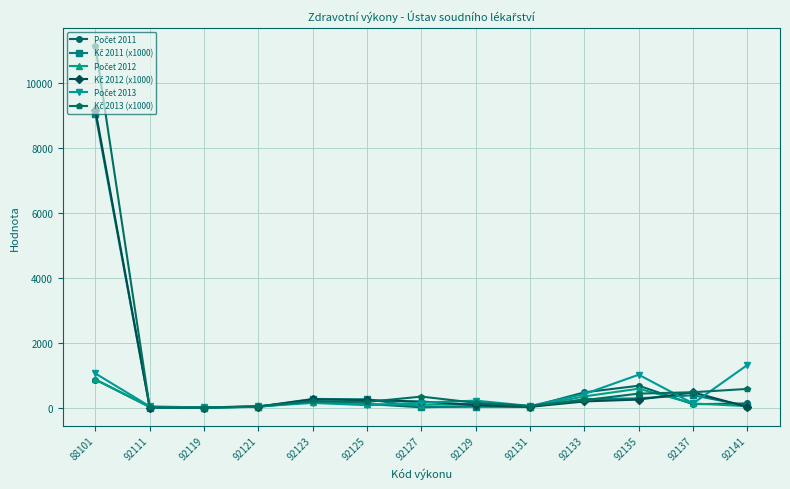

Which label corresponds to the largest value in the chart?

88101